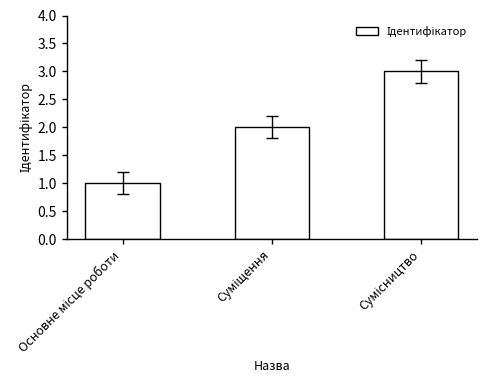

What is the maximum value shown in the chart?

3